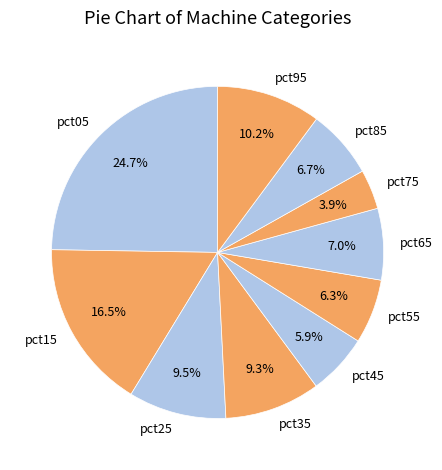

How many slices are in this pie chart?

10